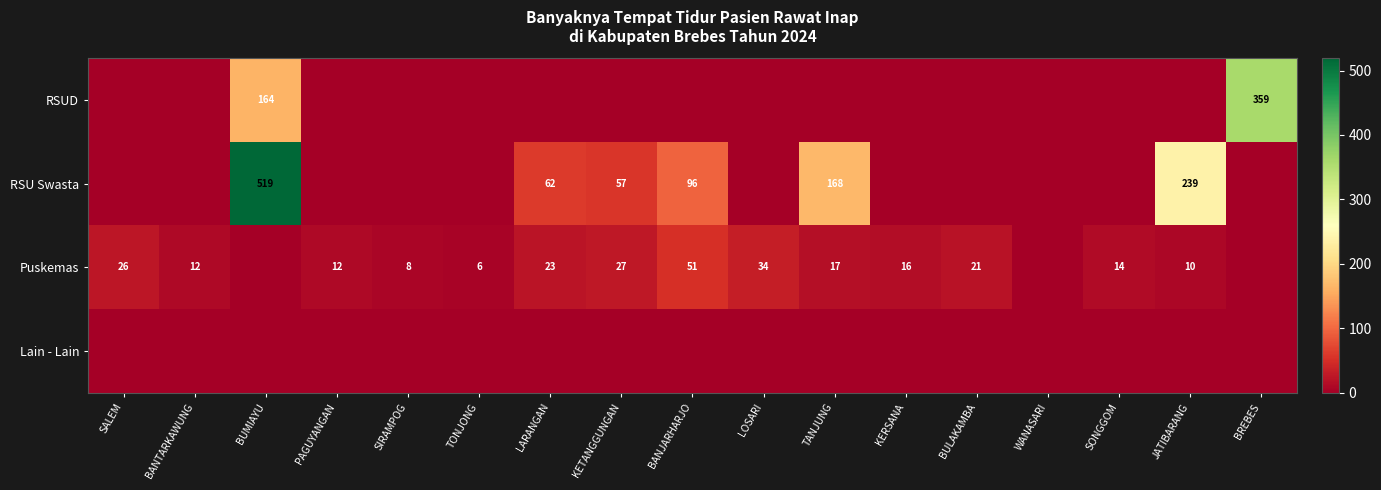

The RSU Swasta series shows 168 at TANJUNG. True or false?

True